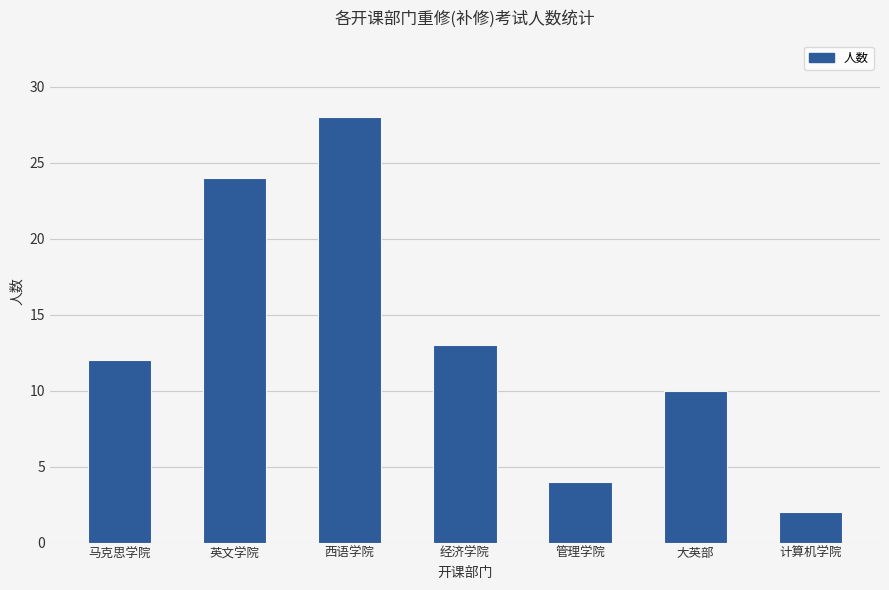

Reading left to right, what are all the values shown in this chart?

12	24	28	13	4	10	2